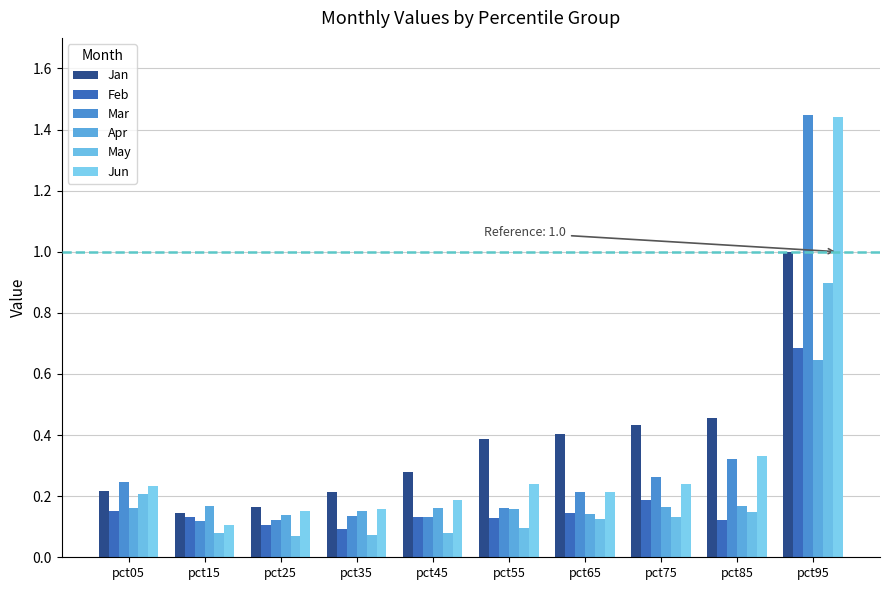

The value of Mar at pct95 is 2.3. True or false?

False